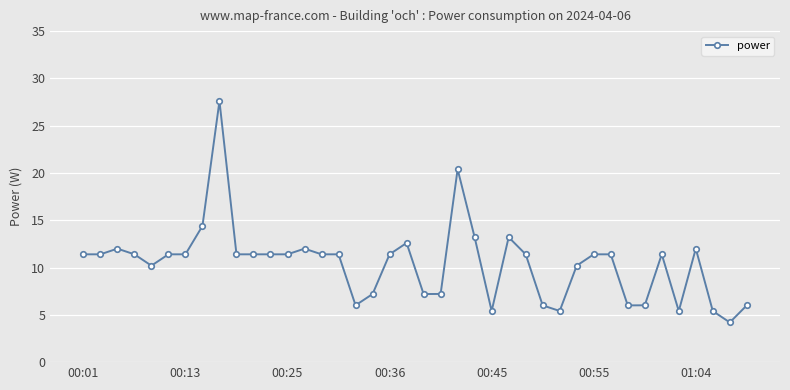

Reading left to right, transcribe all the data shown in this chart.

11.4	11.4	12.0	11.4	10.2	11.4	11.4	14.4	27.6	11.4	11.4	11.4	11.4	12.0	11.4	11.4	6.0	7.2	11.4	12.6	7.2	7.2	20.4	13.2	5.4	13.2	11.4	6.0	5.4	10.2	11.4	11.4	6.0	6.0	11.4	5.4	12.0	5.4	4.2	6.0